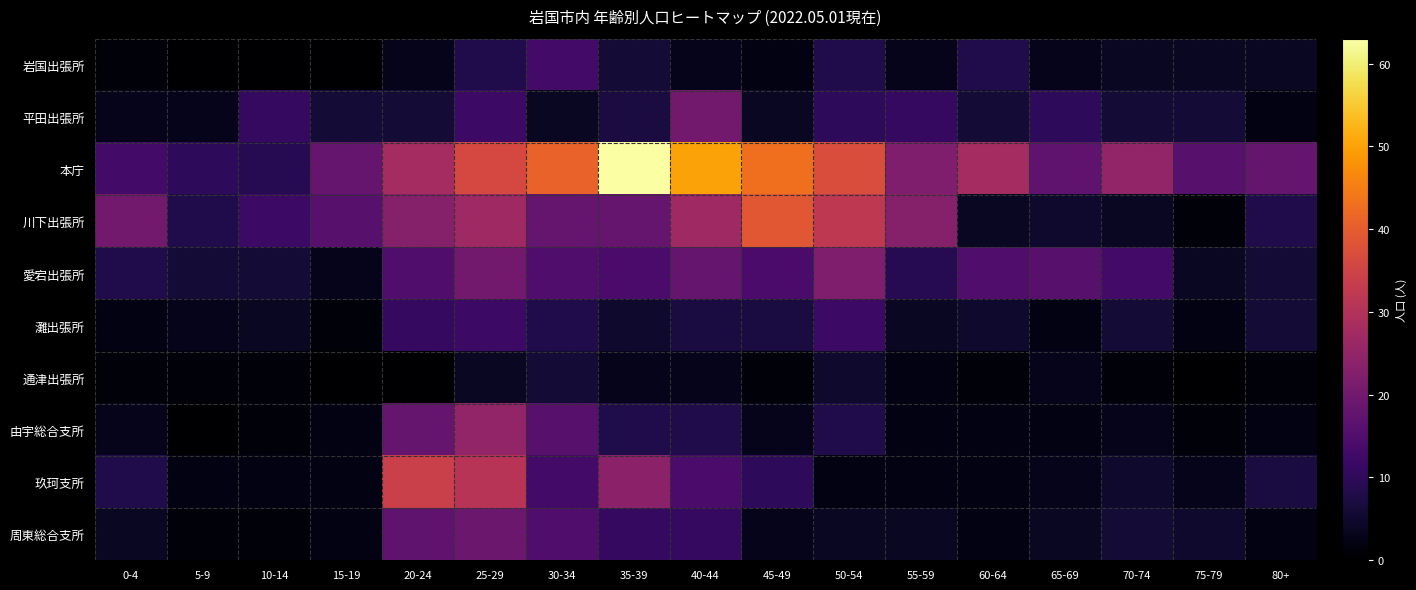

Reading left to right, list all the values displayed in this chart.

岩国出張所: 0-4=1	5-9=0	10-14=0	15-19=0	20-24=3	25-29=8	30-34=13	35-39=6	40-44=3	45-49=2	50-54=8	55-59=3	60-64=8	65-69=3	70-74=4	75-79=4	80+=4
平田出張所: 0-4=3	5-9=3	10-14=11	15-19=6	20-24=6	25-29=12	30-34=4	35-39=7	40-44=20	45-49=4	50-54=10	55-59=11	60-64=6	65-69=10	70-74=6	75-79=6	80+=2
本庁: 0-4=13	5-9=10	10-14=9	15-19=18	20-24=28	25-29=36	30-34=41	35-39=63	40-44=50	45-49=43	50-54=37	55-59=22	60-64=28	65-69=17	70-74=25	75-79=16	80+=18
川下出張所: 0-4=20	5-9=8	10-14=12	15-19=16	20-24=23	25-29=27	30-34=18	35-39=18	40-44=27	45-49=39	50-54=32	55-59=23	60-64=4	65-69=5	70-74=4	75-79=1	80+=8
愛宕出張所: 0-4=8	5-9=6	10-14=6	15-19=3	20-24=15	25-29=20	30-34=15	35-39=14	40-44=18	45-49=14	50-54=22	55-59=9	60-64=15	65-69=16	70-74=13	75-79=4	80+=6
灘出張所: 0-4=2	5-9=3	10-14=4	15-19=1	20-24=11	25-29=12	30-34=8	35-39=5	40-44=7	45-49=7	50-54=12	55-59=4	60-64=5	65-69=2	70-74=6	75-79=2	80+=6
通津出張所: 0-4=1	5-9=1	10-14=1	15-19=0	20-24=0	25-29=4	30-34=6	35-39=3	40-44=3	45-49=1	50-54=5	55-59=2	60-64=1	65-69=3	70-74=1	75-79=0	80+=1
由宇総合支所: 0-4=3	5-9=0	10-14=1	15-19=2	20-24=18	25-29=25	30-34=16	35-39=8	40-44=8	45-49=3	50-54=8	55-59=2	60-64=2	65-69=2	70-74=3	75-79=1	80+=2
玖珂支所: 0-4=8	5-9=2	10-14=2	15-19=2	20-24=34	25-29=31	30-34=13	35-39=24	40-44=14	45-49=10	50-54=2	55-59=2	60-64=2	65-69=3	70-74=5	75-79=3	80+=7
周東総合支所: 0-4=4	5-9=1	10-14=1	15-19=2	20-24=17	25-29=19	30-34=15	35-39=11	40-44=11	45-49=3	50-54=4	55-59=4	60-64=2	65-69=4	70-74=6	75-79=5	80+=2